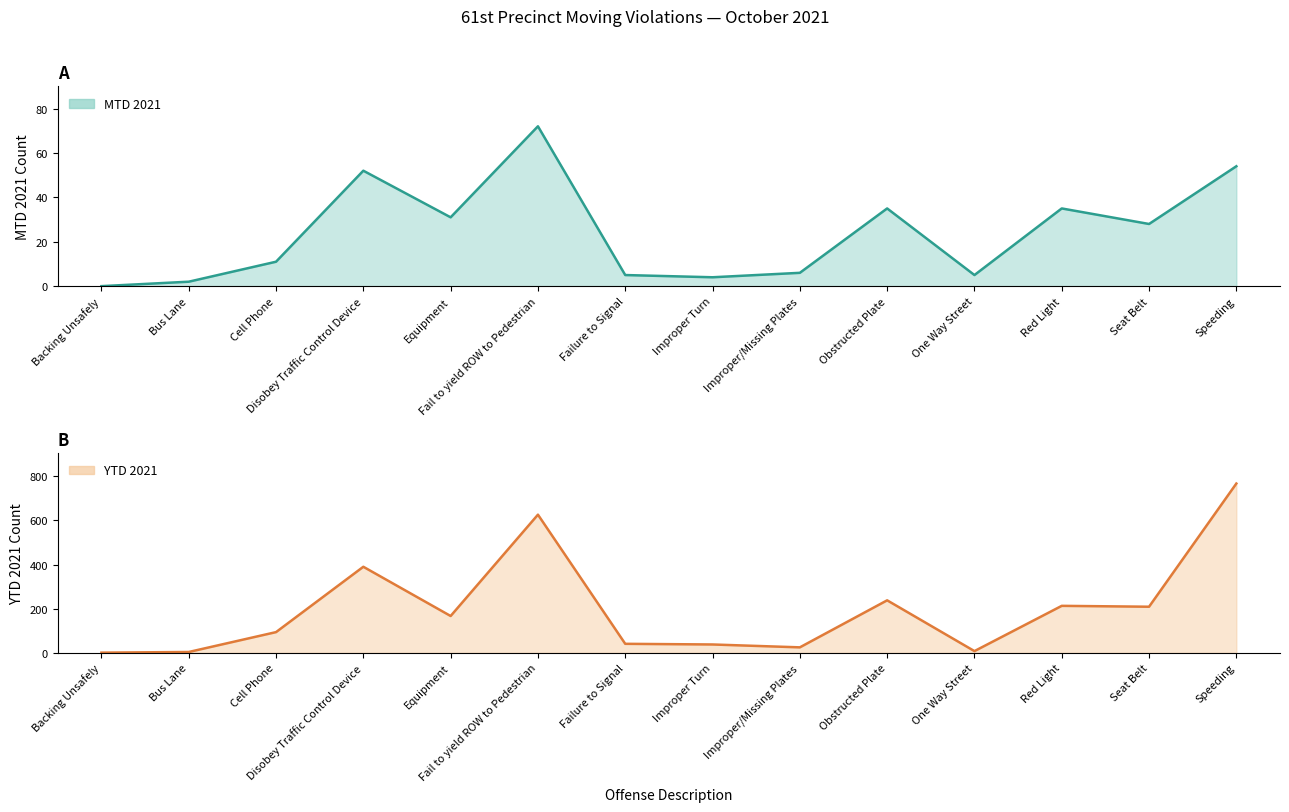

What is the difference between the second highest and minimum values in the YTD 2021 series?

625